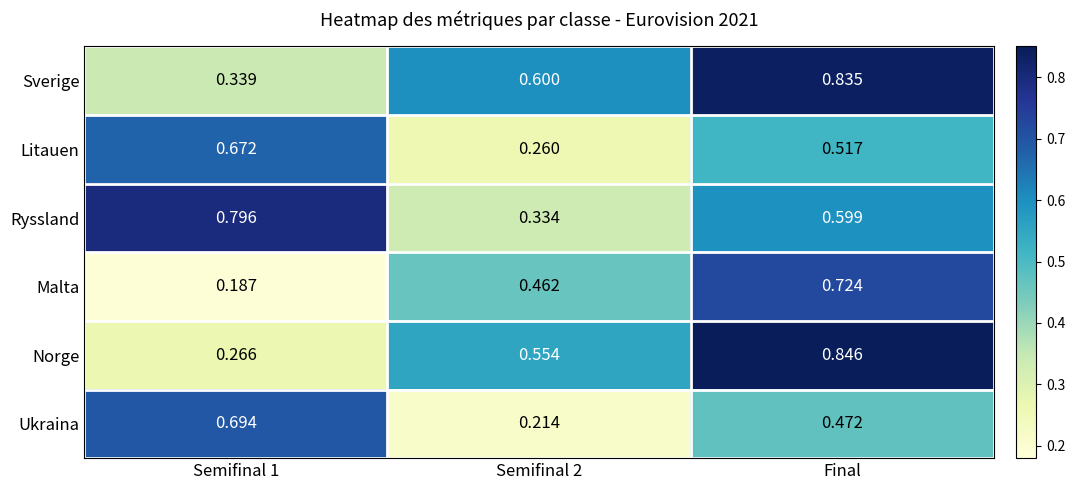

At Final, list the series in order from smallest to largest.

Ukraina, Litauen, Ryssland, Malta, Sverige, Norge